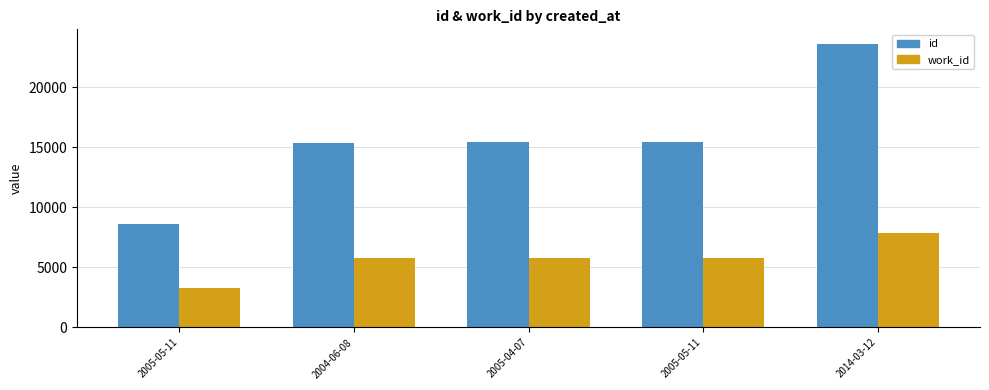

Does the chart contain stacked bars?

No